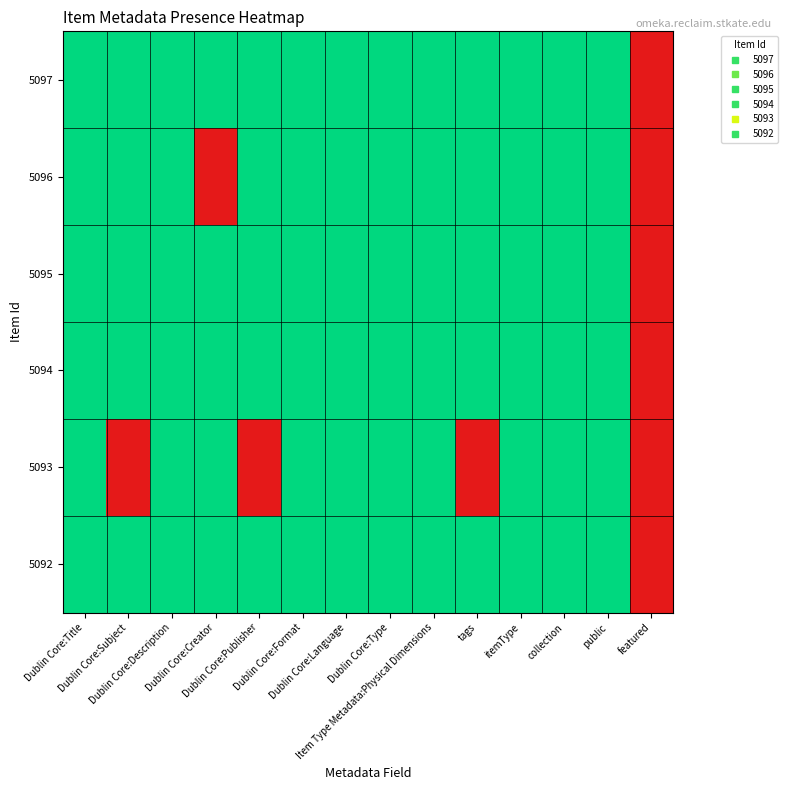

Reading left to right, what are all the values shown in this chart?

5097: Dublin Core:Title=1	Dublin Core:Subject=1	Dublin Core:Description=1	Dublin Core:Creator=1	Dublin Core:Publisher=1	Dublin Core:Format=1	Dublin Core:Language=1	Dublin Core:Type=1	Item Type Metadata:Physical Dimensions=1	tags=1	itemType=1	collection=1	public=1	featured=0
5096: Dublin Core:Title=1	Dublin Core:Subject=1	Dublin Core:Description=1	Dublin Core:Creator=0	Dublin Core:Publisher=1	Dublin Core:Format=1	Dublin Core:Language=1	Dublin Core:Type=1	Item Type Metadata:Physical Dimensions=1	tags=1	itemType=1	collection=1	public=1	featured=0
5095: Dublin Core:Title=1	Dublin Core:Subject=1	Dublin Core:Description=1	Dublin Core:Creator=1	Dublin Core:Publisher=1	Dublin Core:Format=1	Dublin Core:Language=1	Dublin Core:Type=1	Item Type Metadata:Physical Dimensions=1	tags=1	itemType=1	collection=1	public=1	featured=0
5094: Dublin Core:Title=1	Dublin Core:Subject=1	Dublin Core:Description=1	Dublin Core:Creator=1	Dublin Core:Publisher=1	Dublin Core:Format=1	Dublin Core:Language=1	Dublin Core:Type=1	Item Type Metadata:Physical Dimensions=1	tags=1	itemType=1	collection=1	public=1	featured=0
5093: Dublin Core:Title=1	Dublin Core:Subject=0	Dublin Core:Description=1	Dublin Core:Creator=1	Dublin Core:Publisher=0	Dublin Core:Format=1	Dublin Core:Language=1	Dublin Core:Type=1	Item Type Metadata:Physical Dimensions=1	tags=0	itemType=1	collection=1	public=1	featured=0
5092: Dublin Core:Title=1	Dublin Core:Subject=1	Dublin Core:Description=1	Dublin Core:Creator=1	Dublin Core:Publisher=1	Dublin Core:Format=1	Dublin Core:Language=1	Dublin Core:Type=1	Item Type Metadata:Physical Dimensions=1	tags=1	itemType=1	collection=1	public=1	featured=0